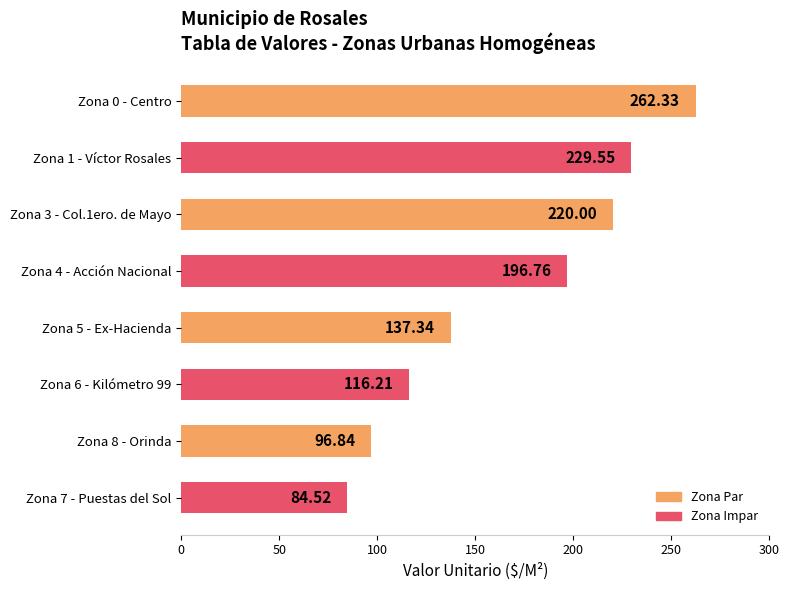

How many data points does each series have?

8